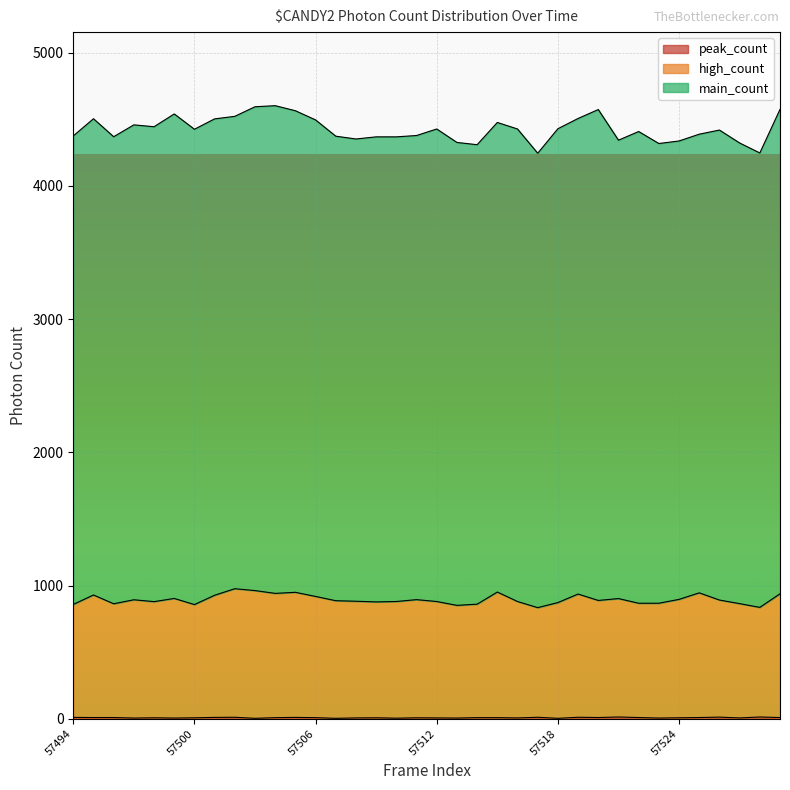

What is the average value of the peak_count series?

8